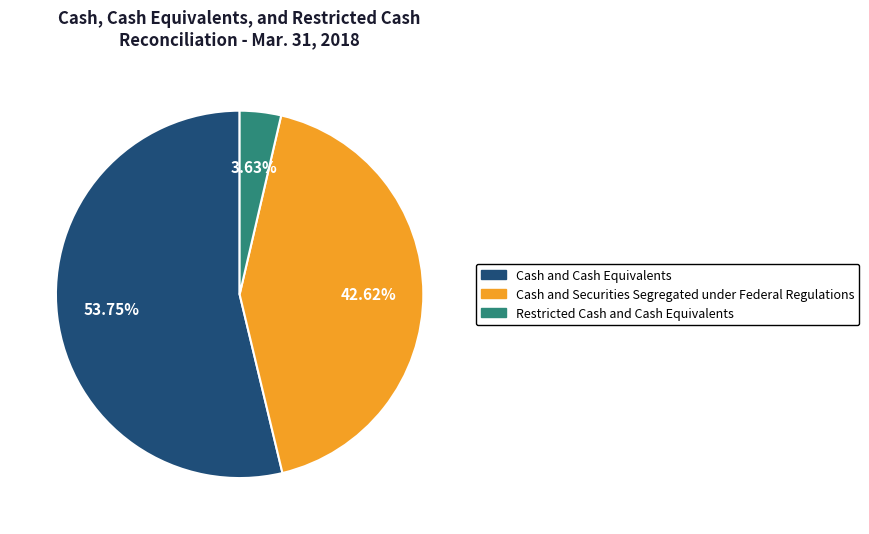

What is the largest slice in the pie chart?

Cash and Cash Equivalents